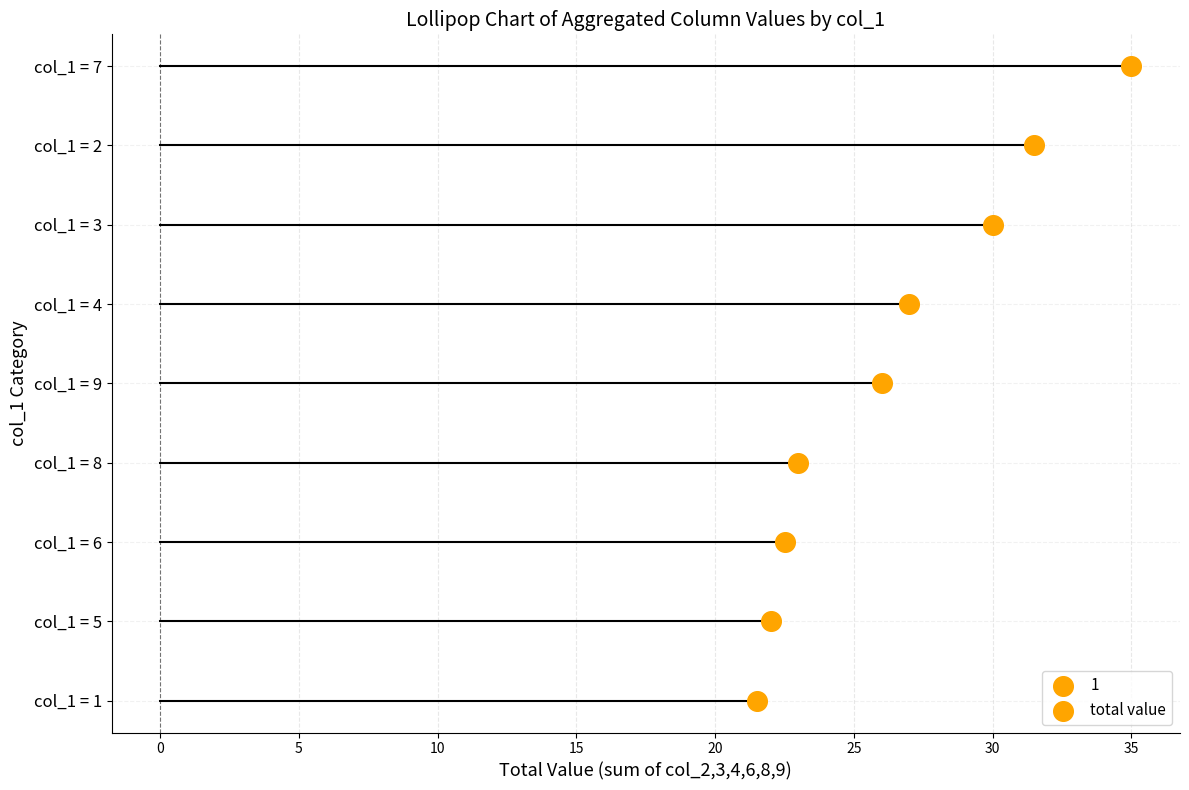

Is the value of col_3 at 1 greater than the value of col_9 at 8?

No